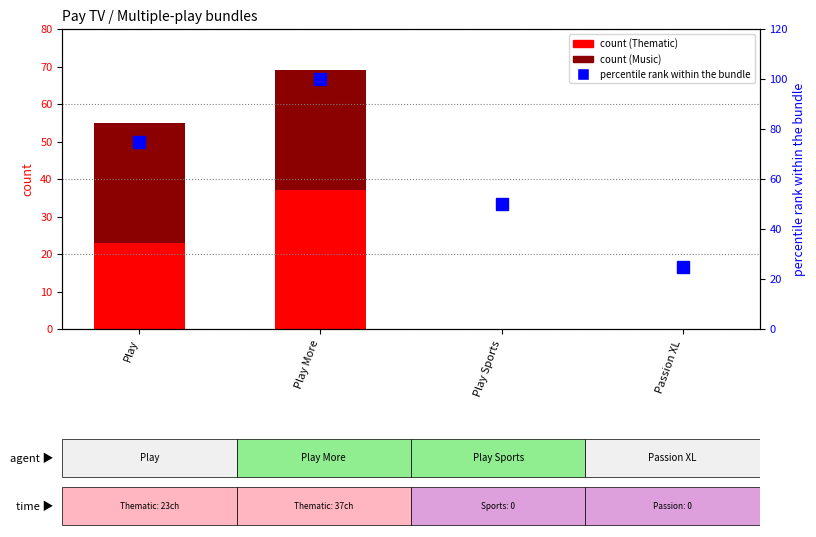

What position from the left is Play Sports?

3